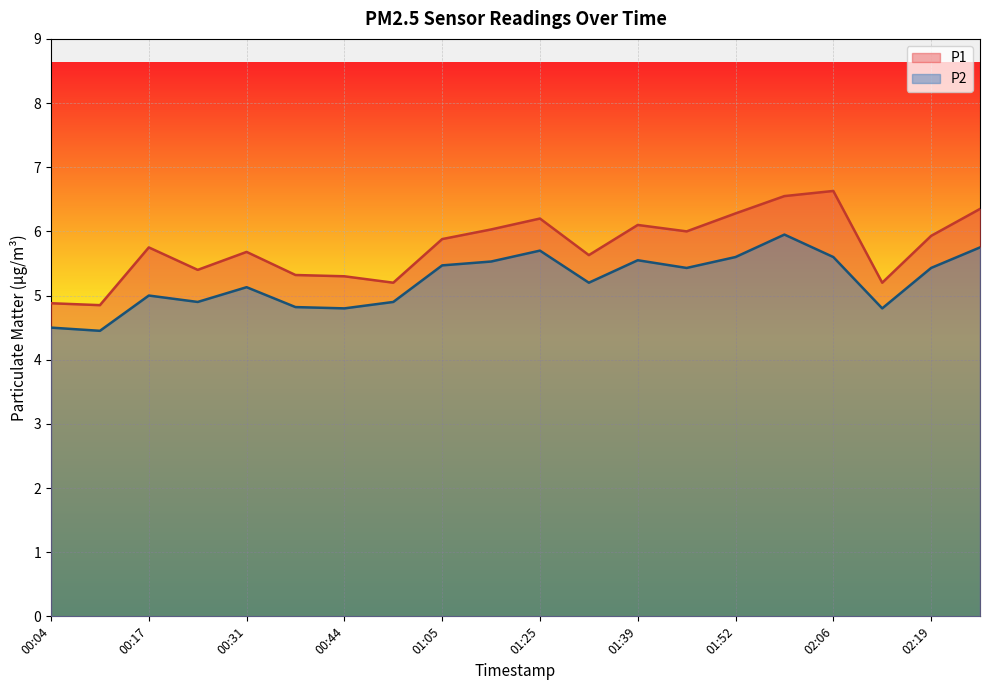

At which label does P2 reach its minimum?

00:11